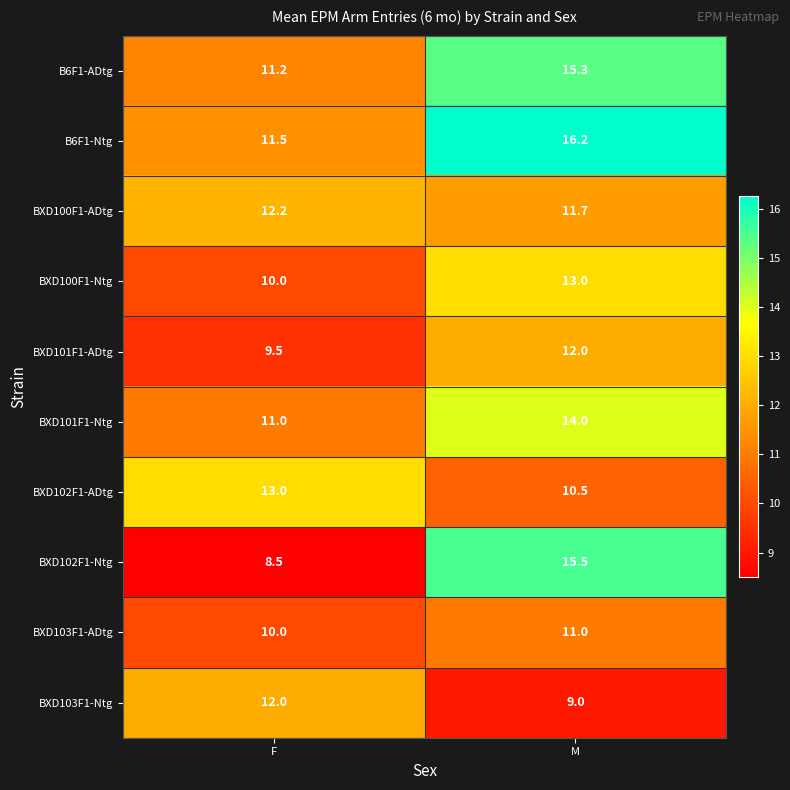

The BXD101F1-ADtg series shows 6.0 at F. True or false?

False